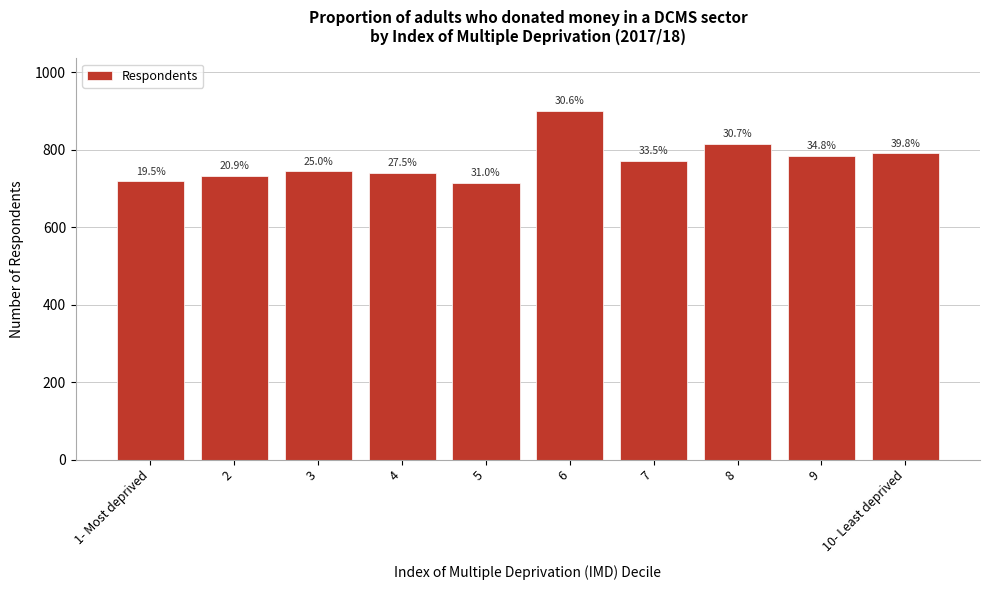

Are the bars horizontal?

No